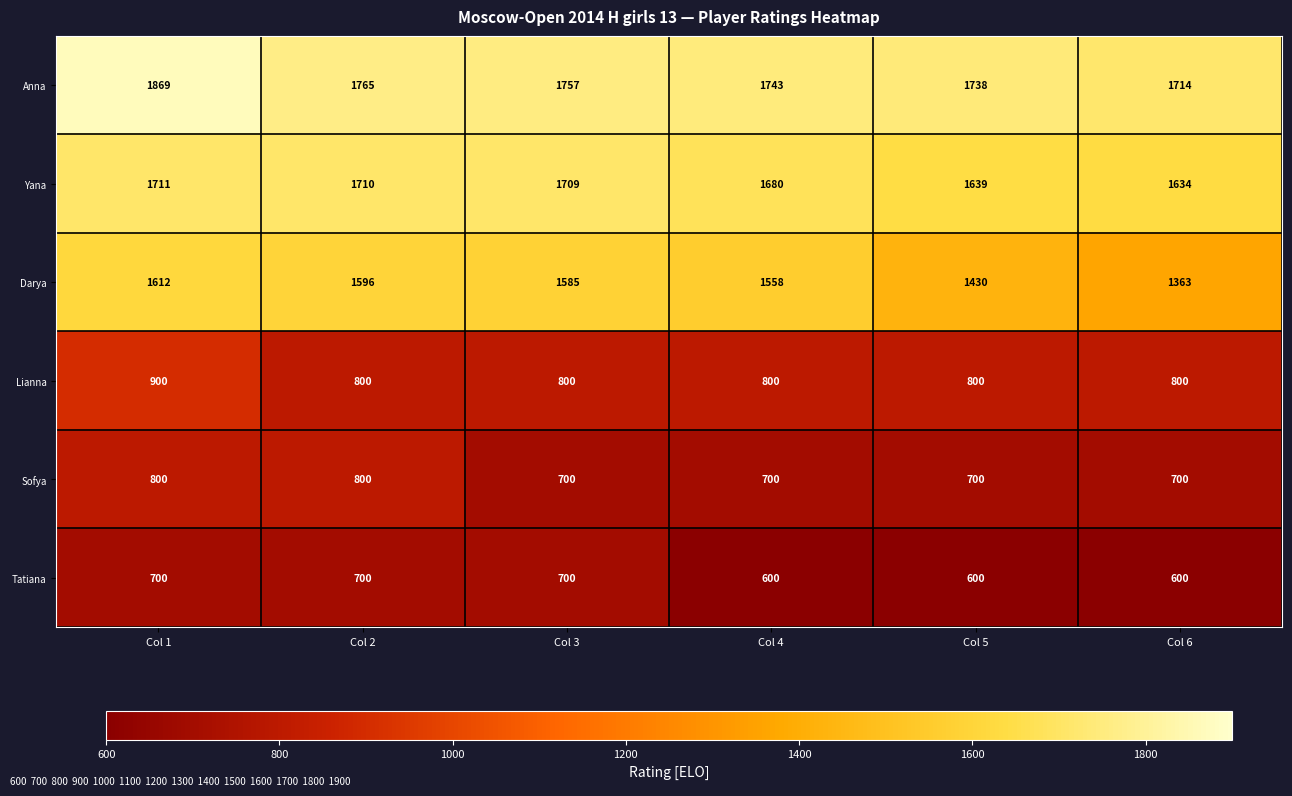

What is the minimum value shown in the chart?

600